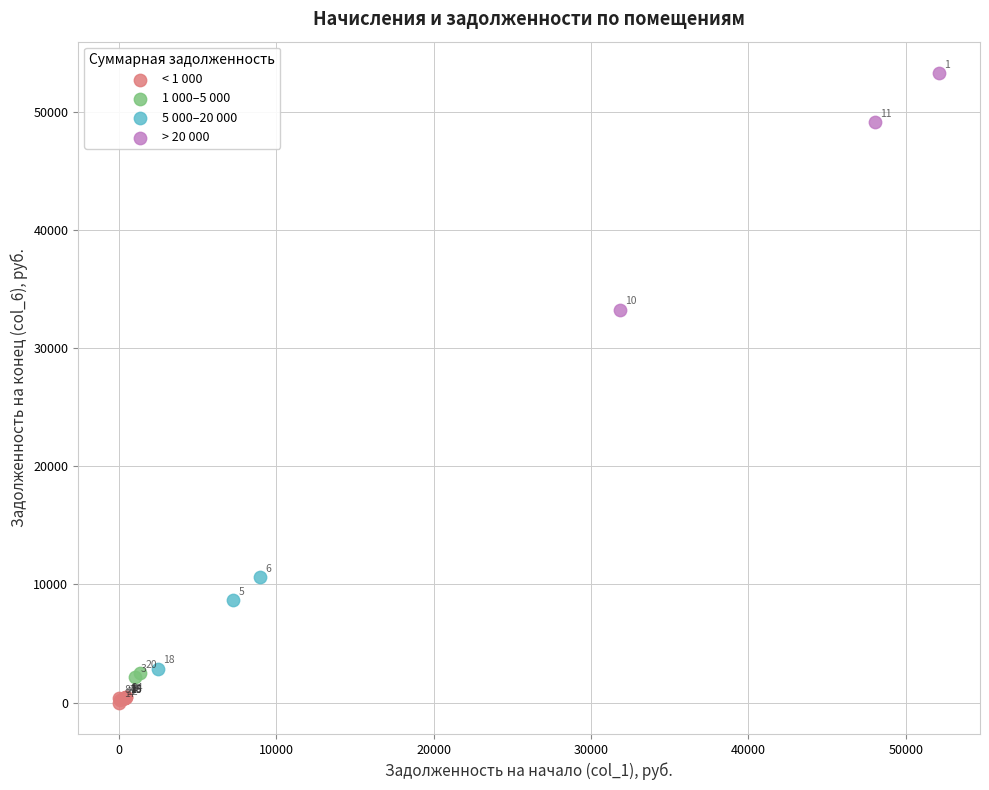

What are all the series names shown in the legend?

< 1 000, 1 000–5 000, 5 000–20 000, > 20 000